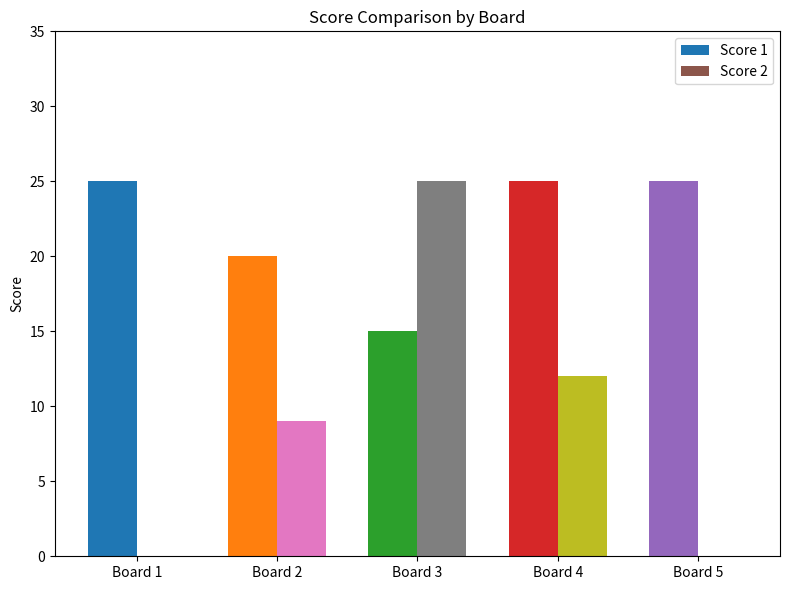

How many series are shown in this chart?

2